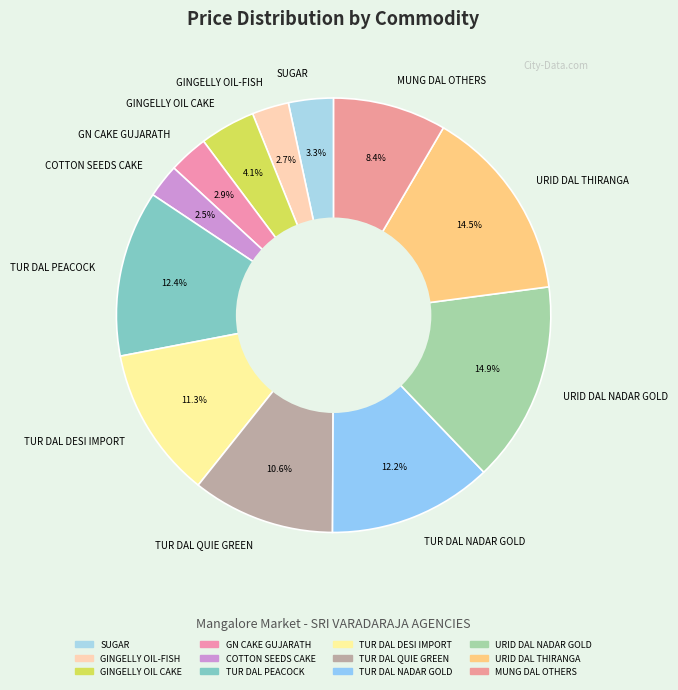

How many segments does this pie chart have?

12